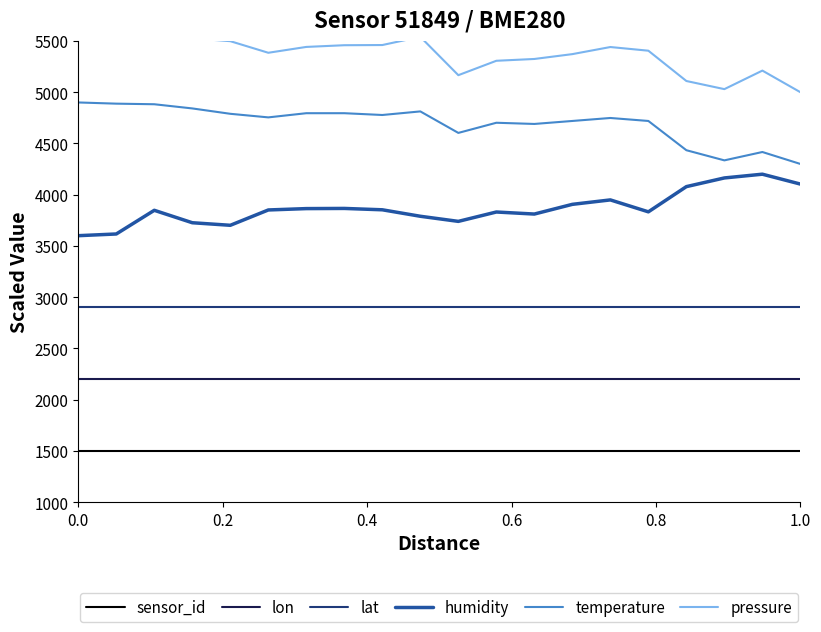

Does the chart display data point markers on the line(s)?

No